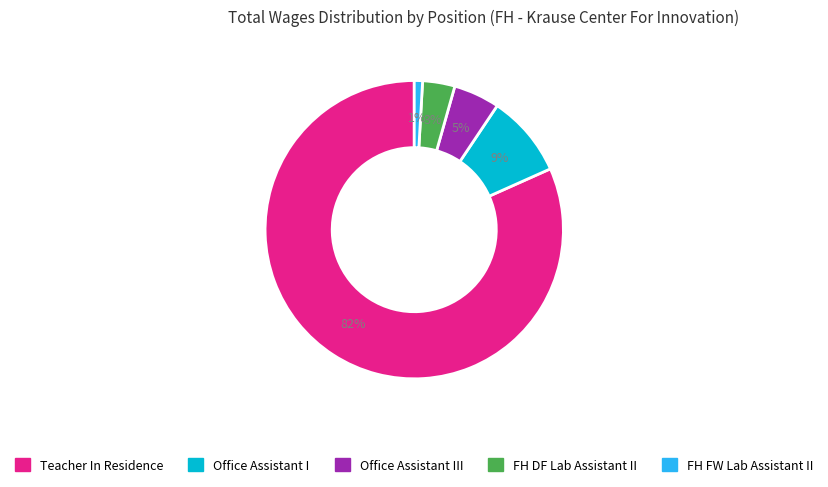

To the nearest percent, what is the average slice percentage?

20%